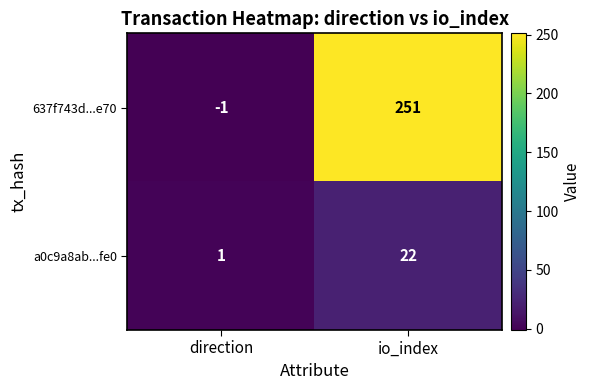

How many values in 637f743d...e70 are above zero?

1